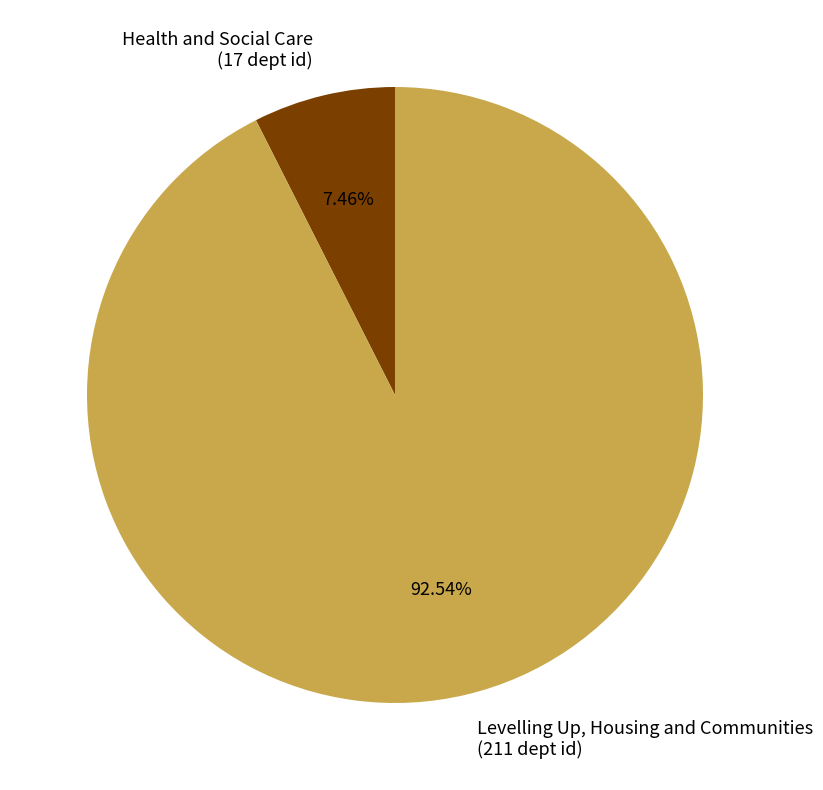

To the nearest percent, what is the combined percentage of Levelling Up, Housing and Communities and Health and Social Care?

100%